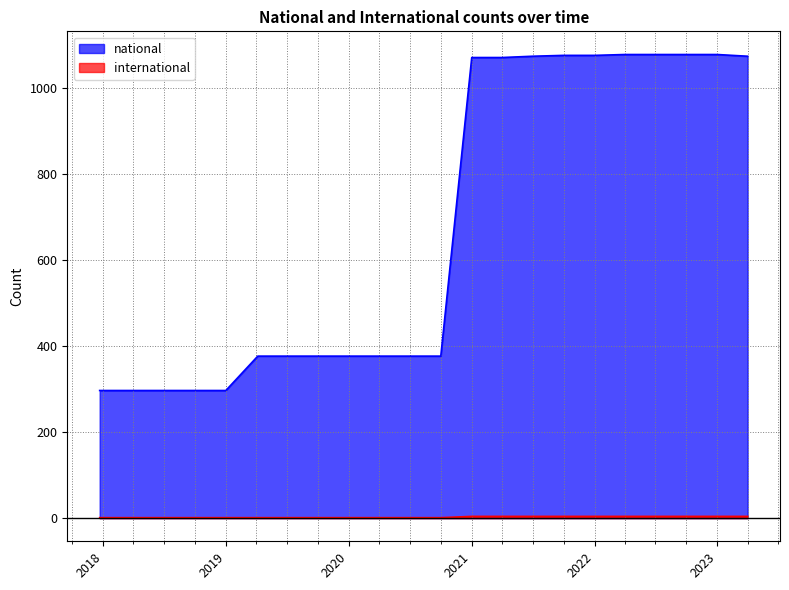

Which series has the largest total across all categories?

national